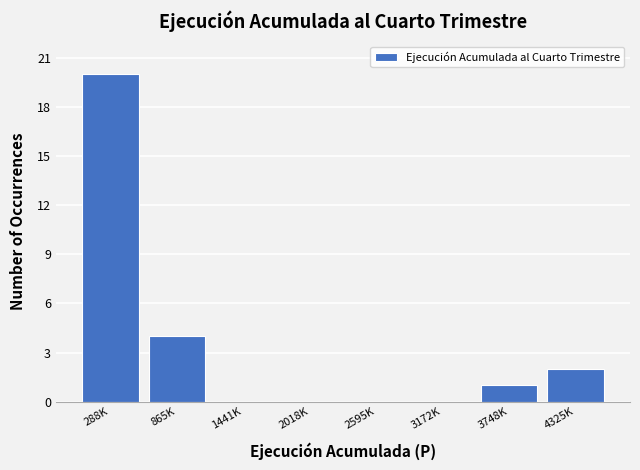

Reading right to left, transcribe all the data shown in this chart.

4325K=2	3748K=1	3172K=0	2595K=0	2018K=0	1441K=0	865K=4	288K=20